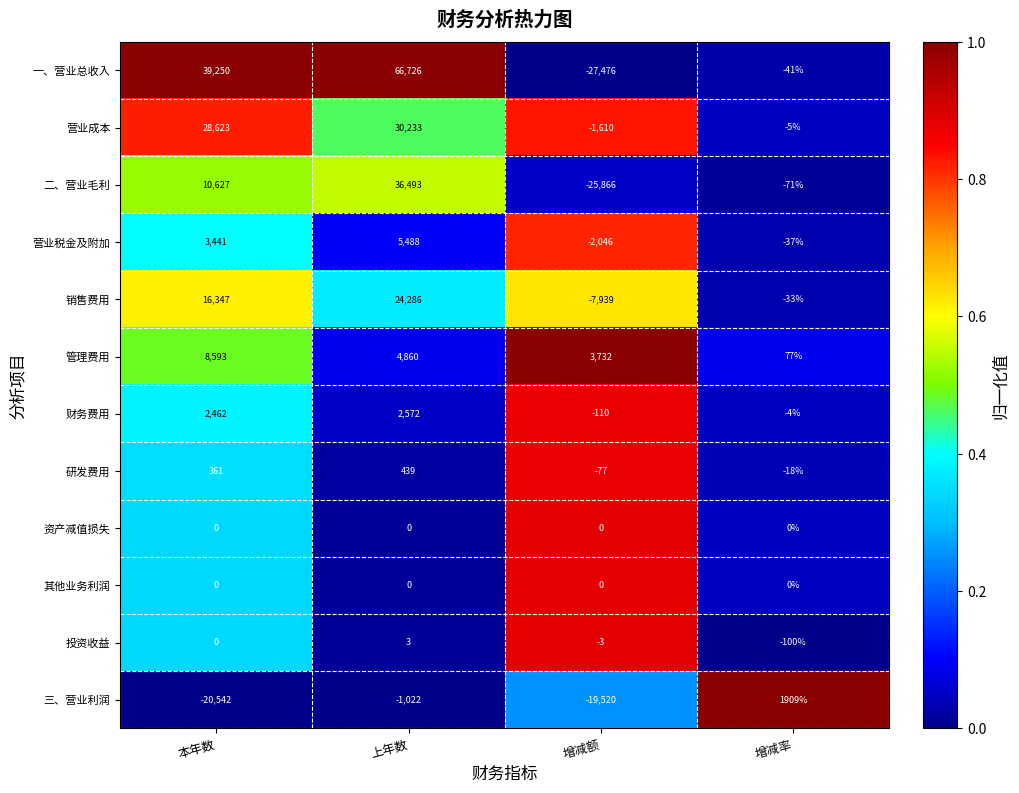

At how many categories does at least one series exceed 0?

4